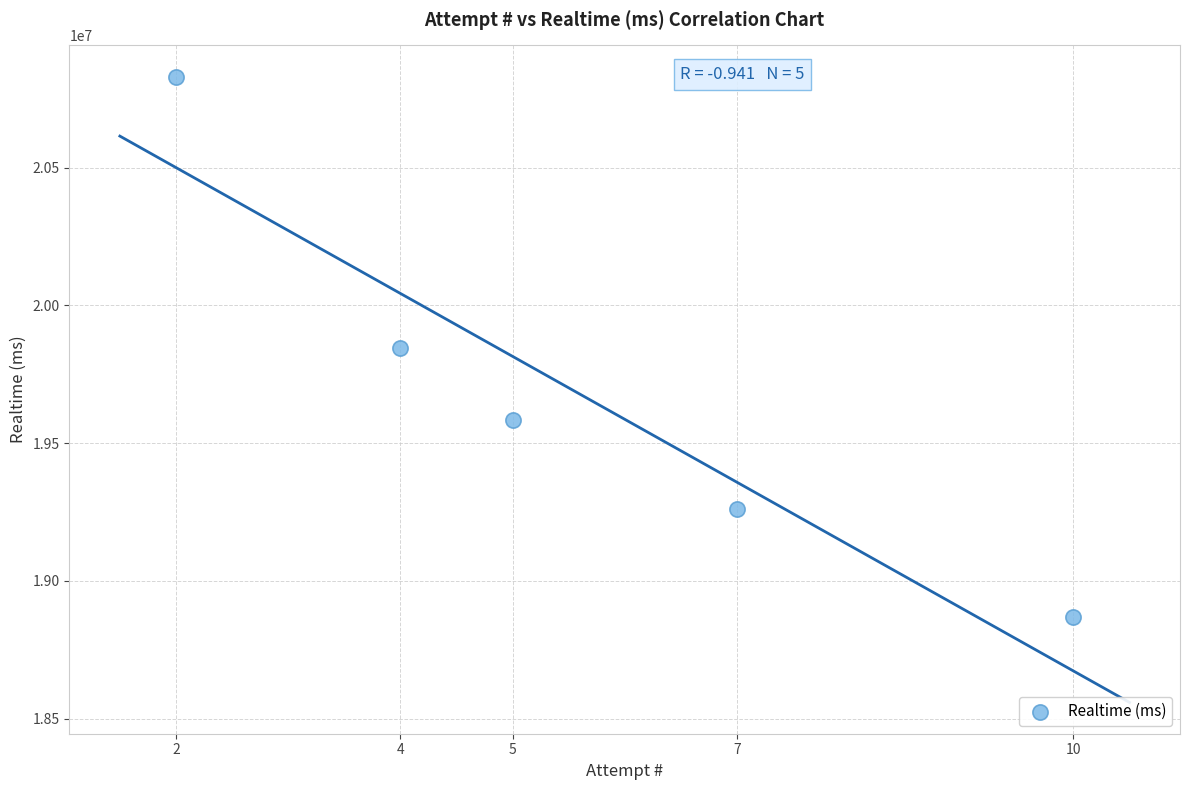

What is the range of X values (max minus min)?

8